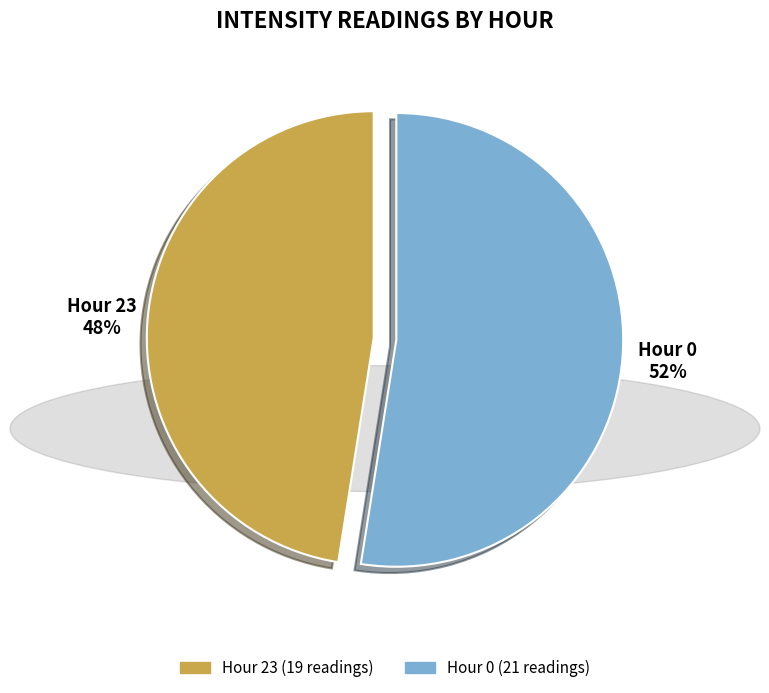

Rank the categories by value from highest to lowest.

Hour 0, Hour 23